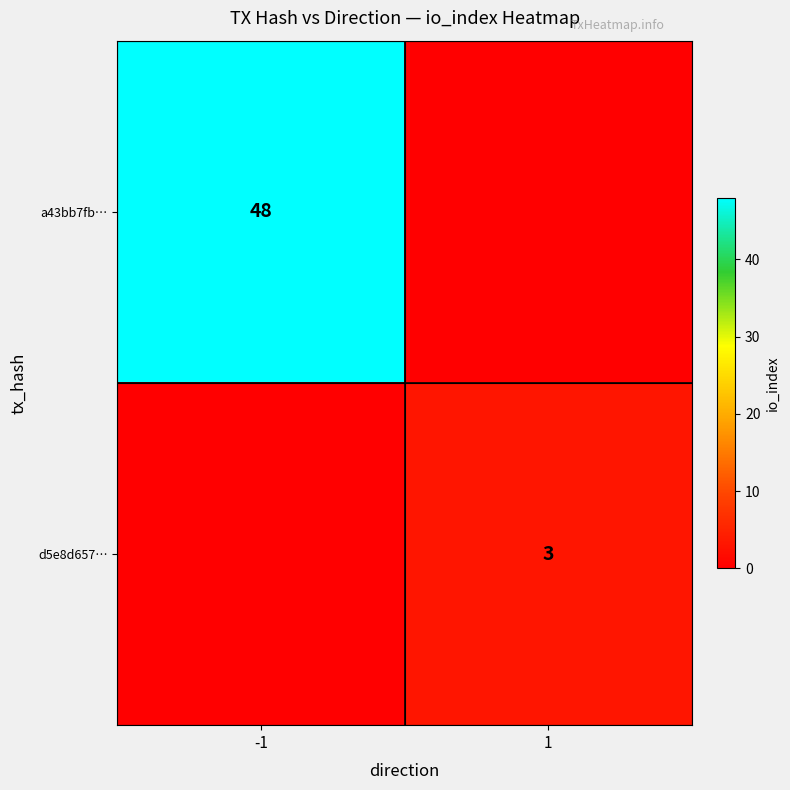

Which category has the lowest value in the io_index heatmap row separator series?

-1